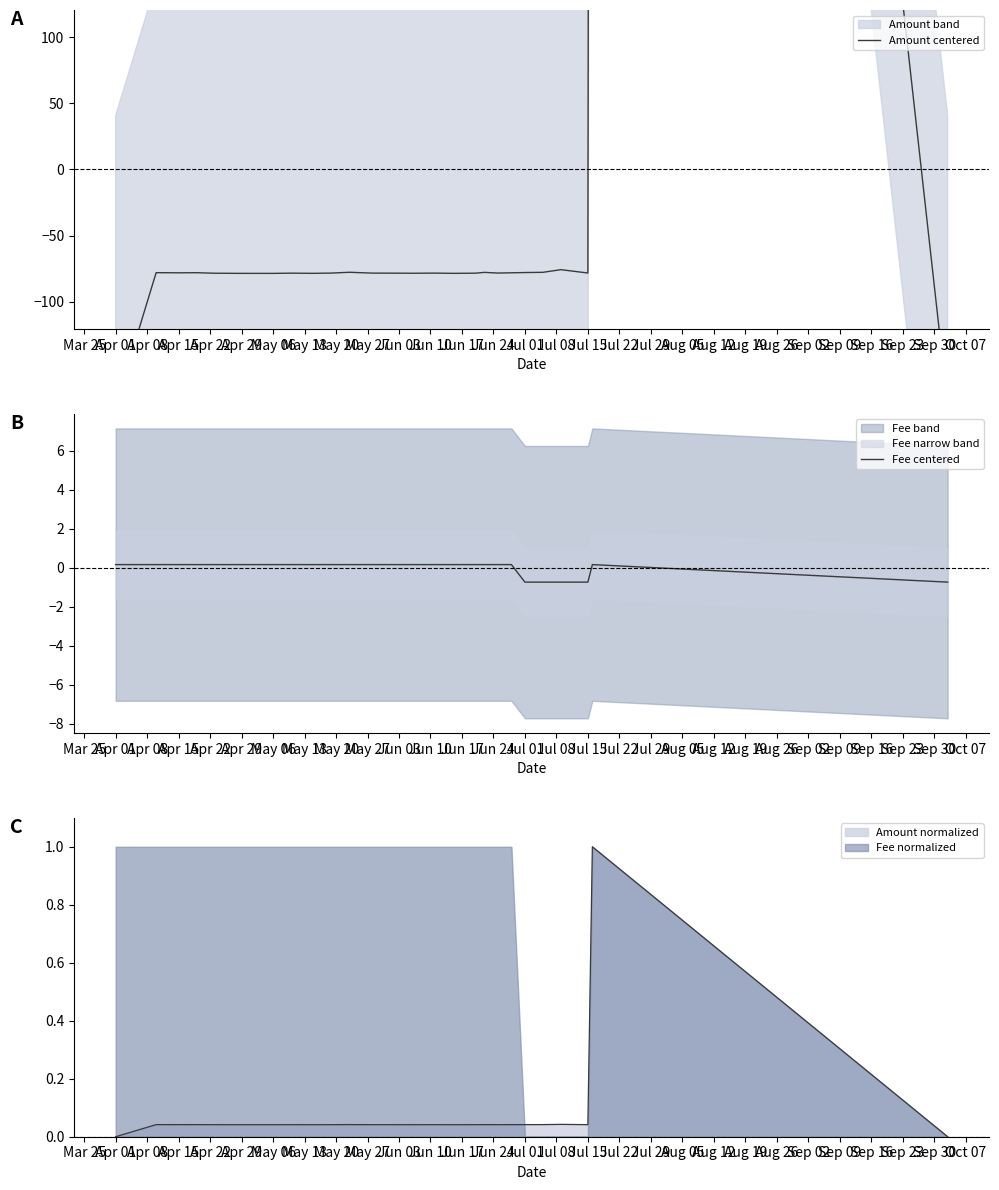

The value of Fee normalized at Apr 15 is 1.0. True or false?

True